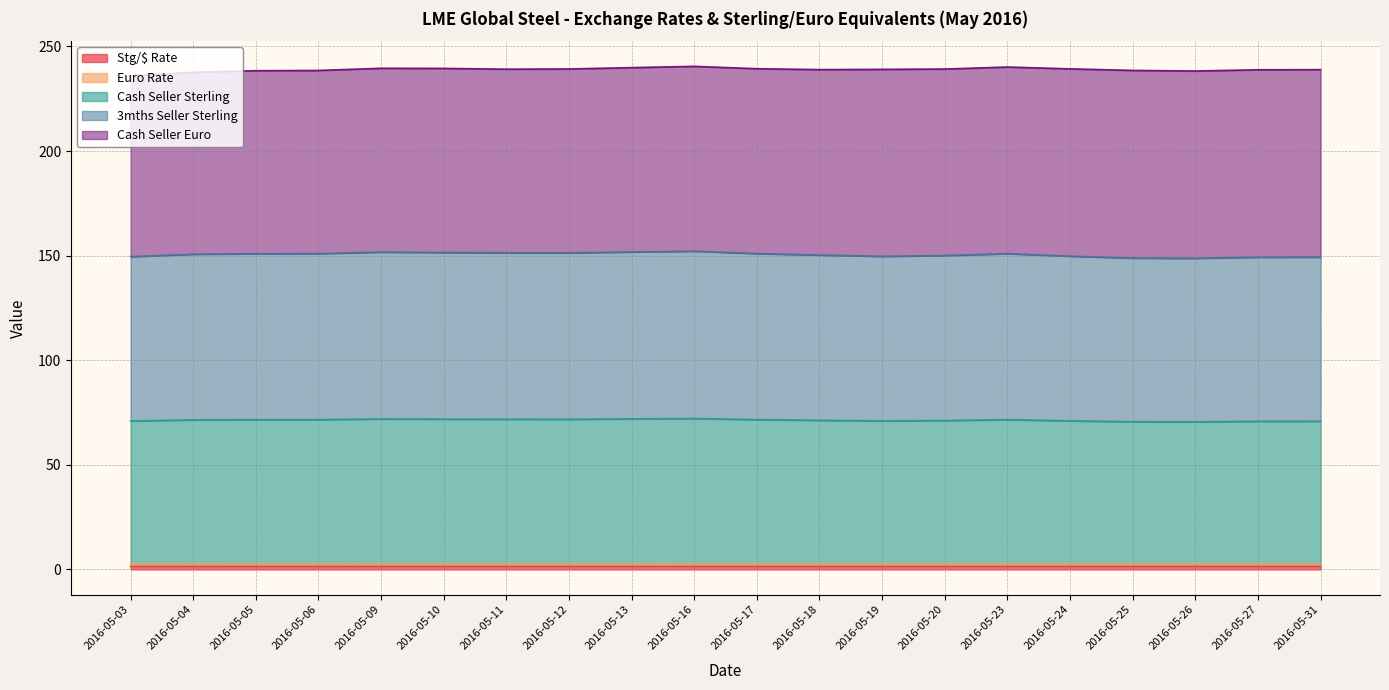

Does the chart display data point markers on the line(s)?

No